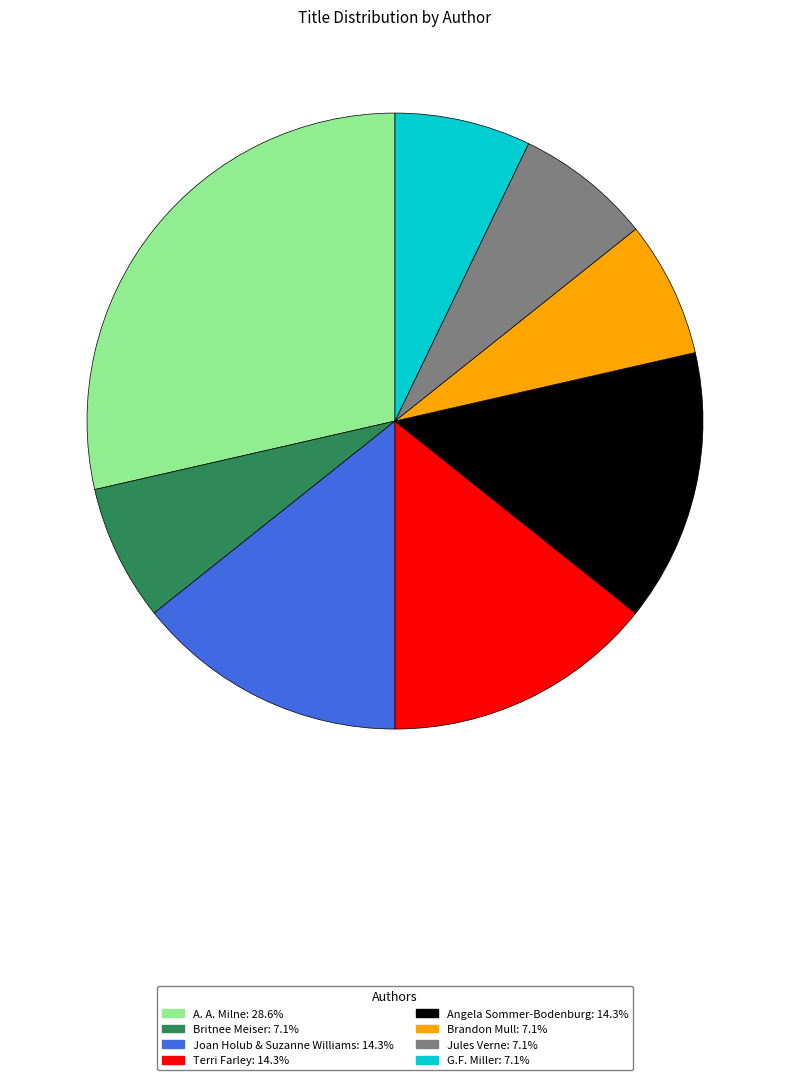

Is there a majority slice in this chart?

No